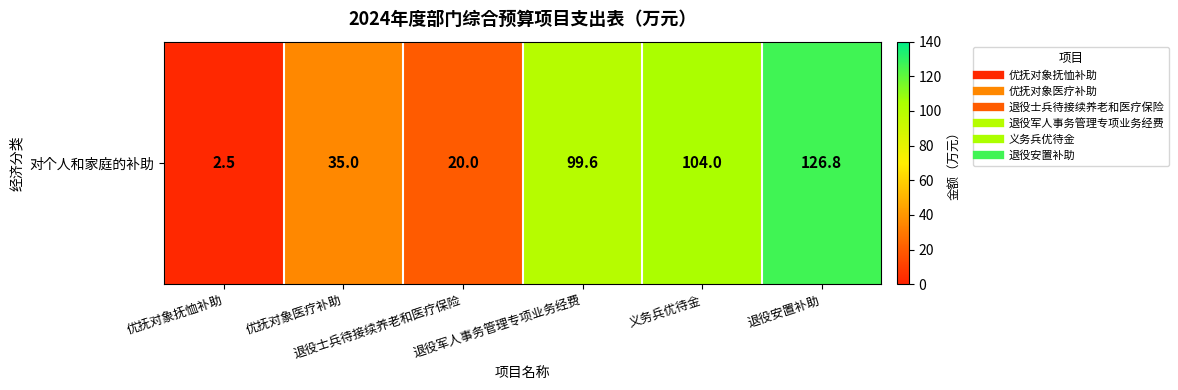

Reading right to left, extract all data points from this chart.

126.8	104.0	99.6	20.0	35.0	2.5